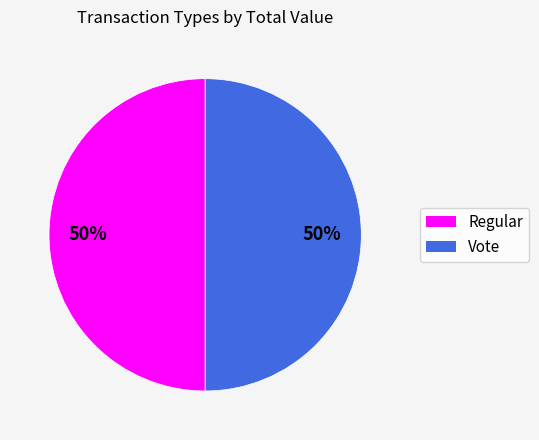

Is the sum of Vote and Regular greater than half?

Yes